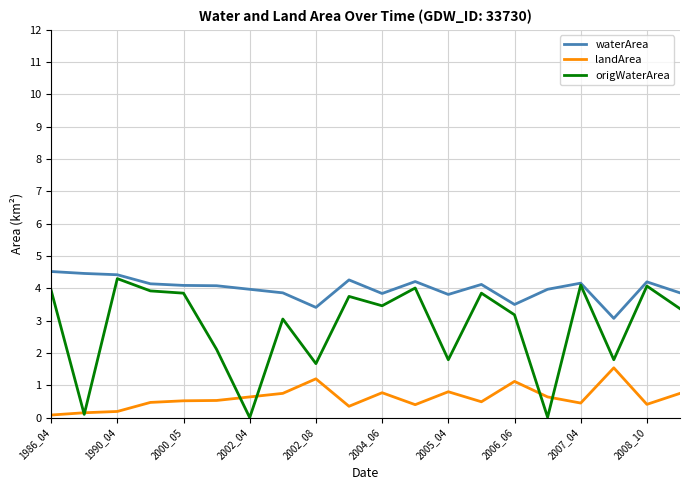

Which series has the largest total across all categories?

waterArea